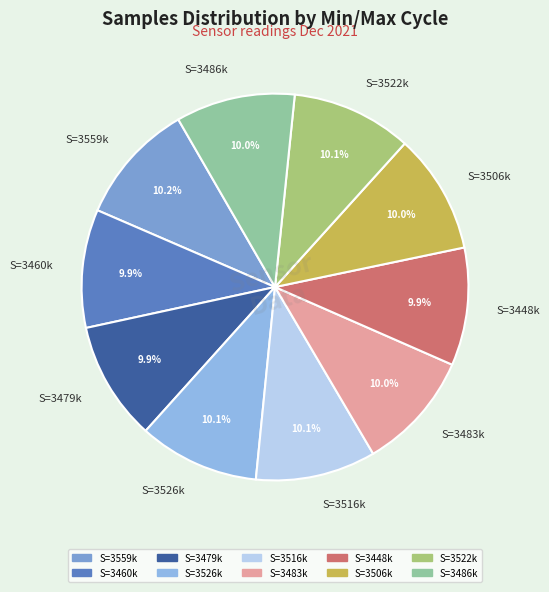

Does any single category account for the majority?

No